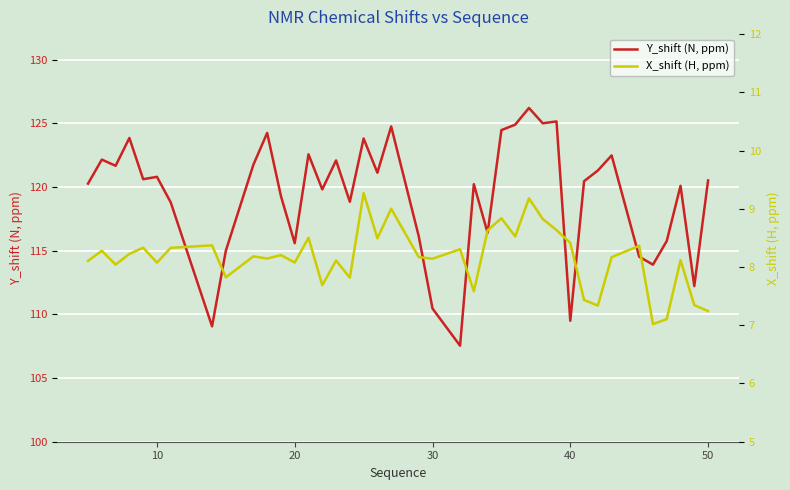

What is the smallest value displayed?

7.0